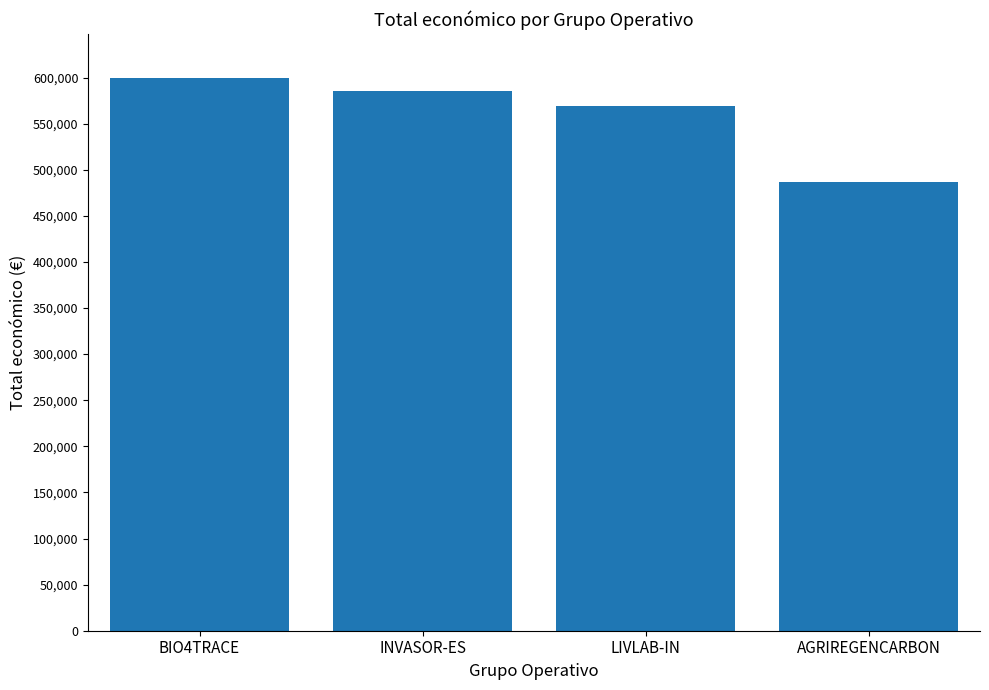

What value does the data have at LIVLAB-IN, to the nearest 100?

569400